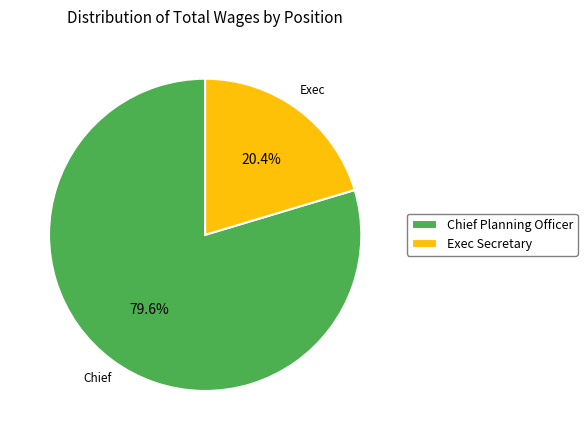

Which has a higher value, Exec Secretary or Chief Planning Officer?

Chief Planning Officer